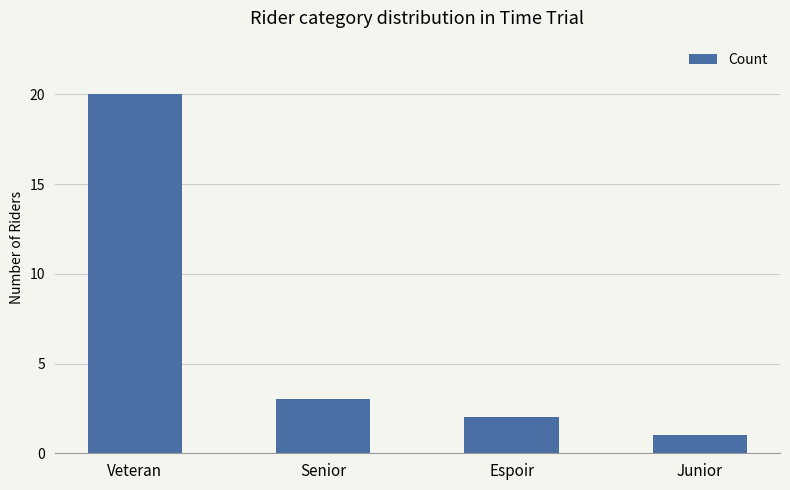

List the labels in order of value, largest first.

Veteran, Senior, Espoir, Junior